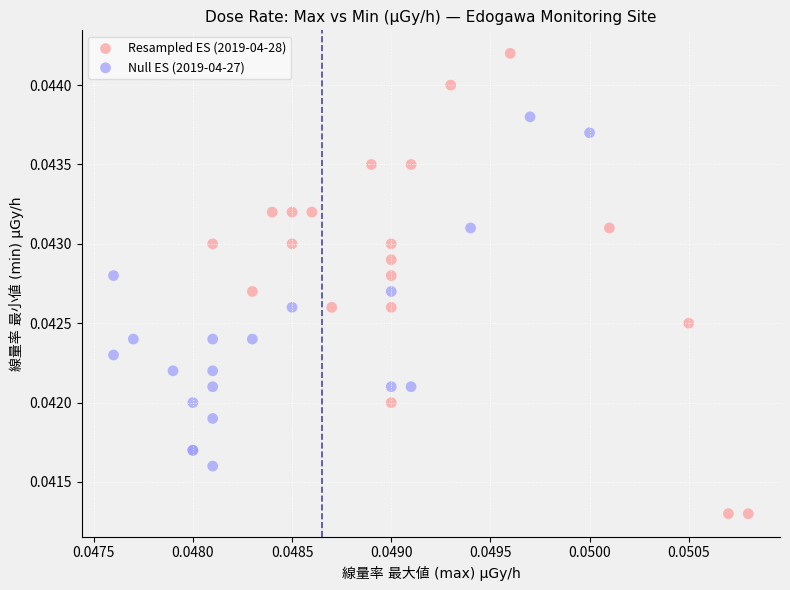

Which series contains the highest Y value?

Resampled ES (2019-04-28)